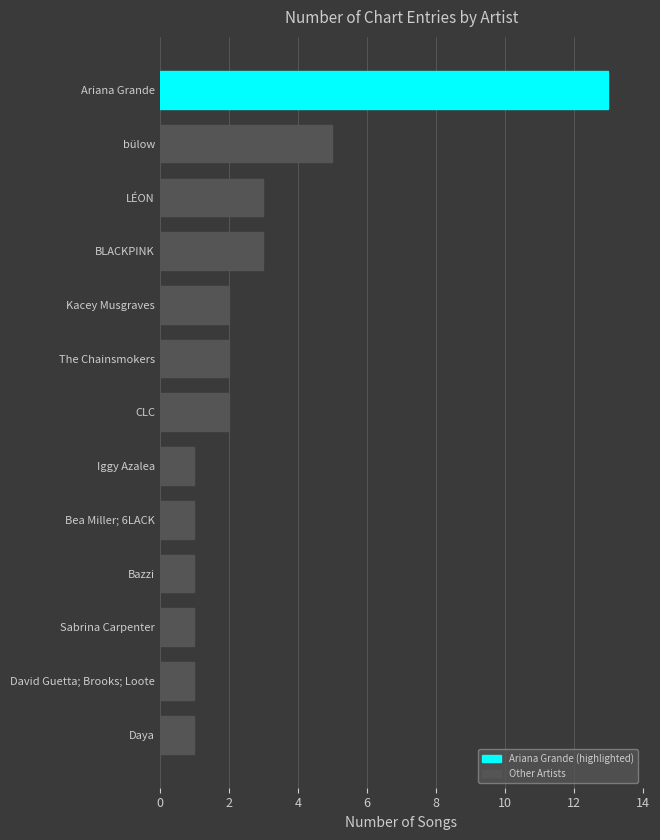

How many data points are less than 2?

6